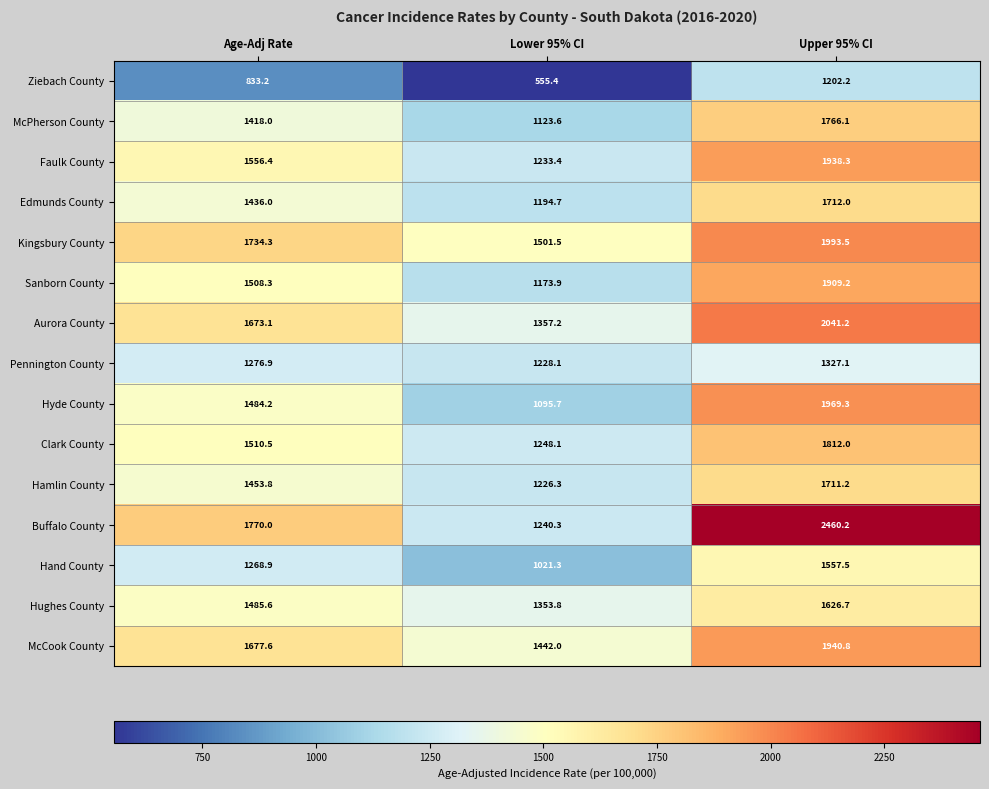

At which category is the sum across all series the highest?

Upper 95% CI